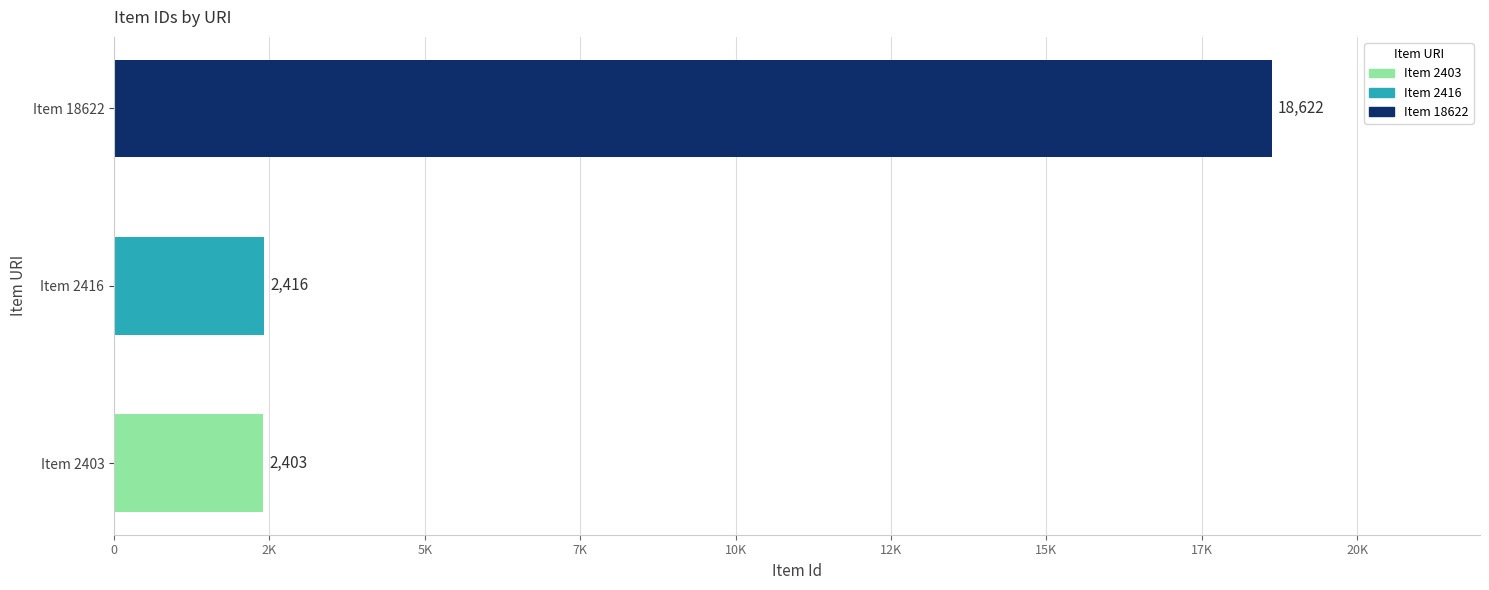

What is the difference between the maximum and minimum values?

16219